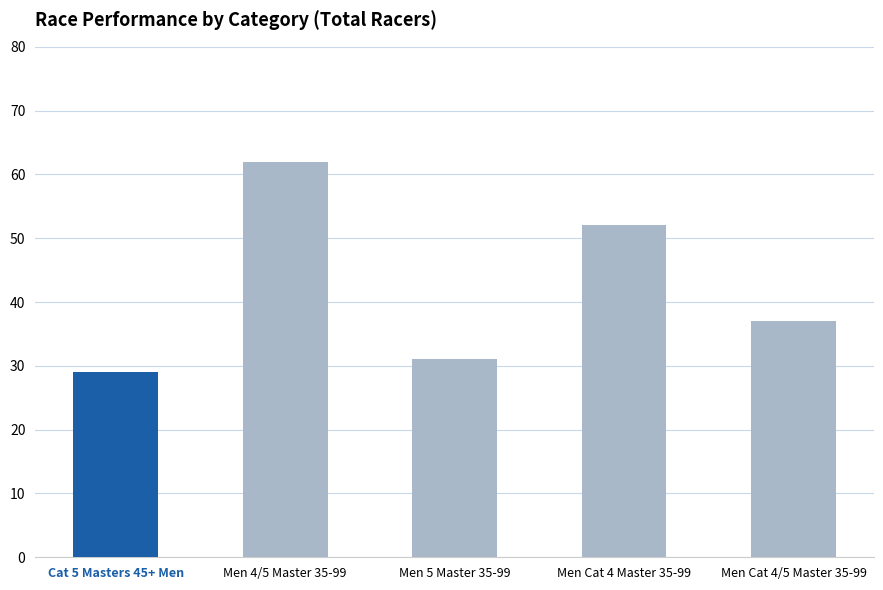

What is the label of the 4th bar from the left?

Men Cat 4 Master 35-99